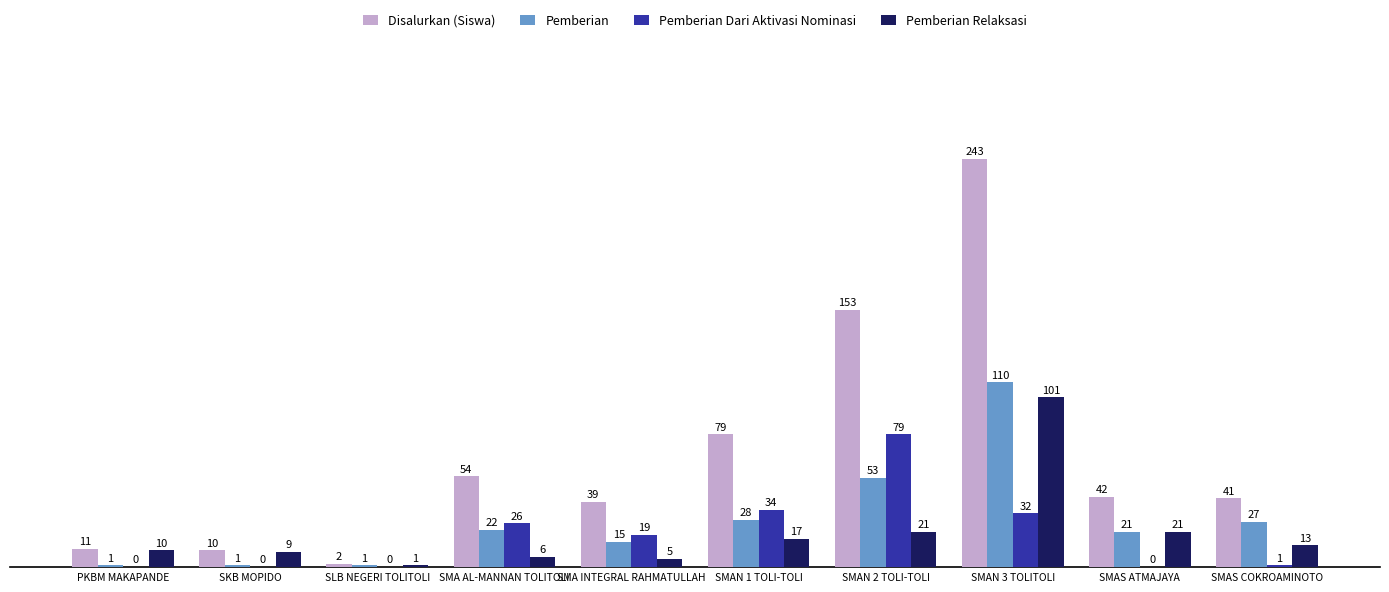

Are the bars grouped side by side (vs. stacked)?

Yes